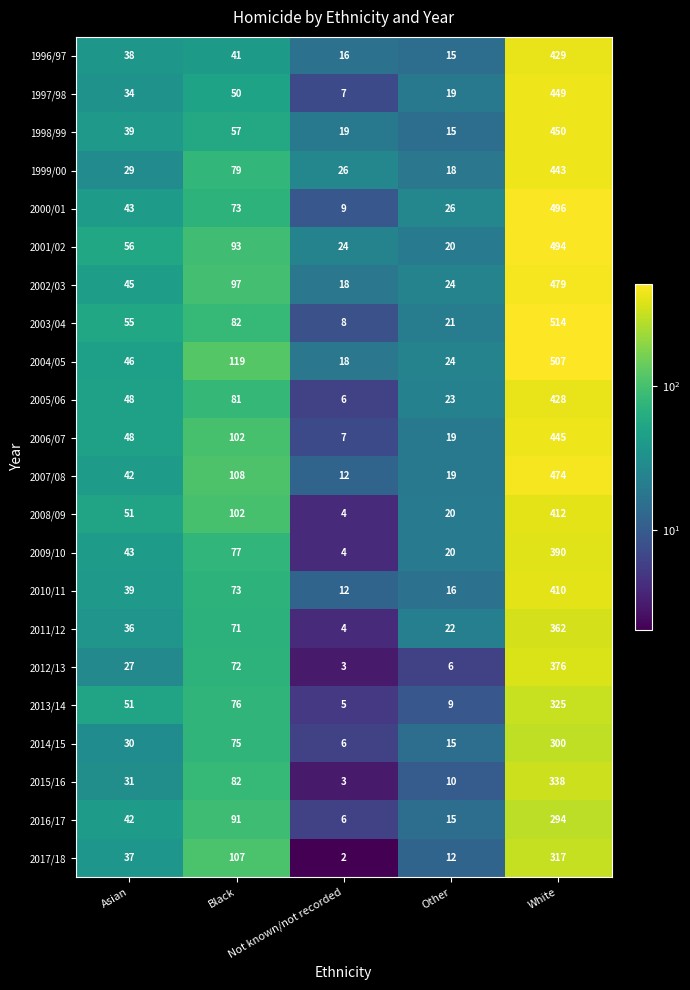

What is the difference between the highest and lowest values at Asian?

29